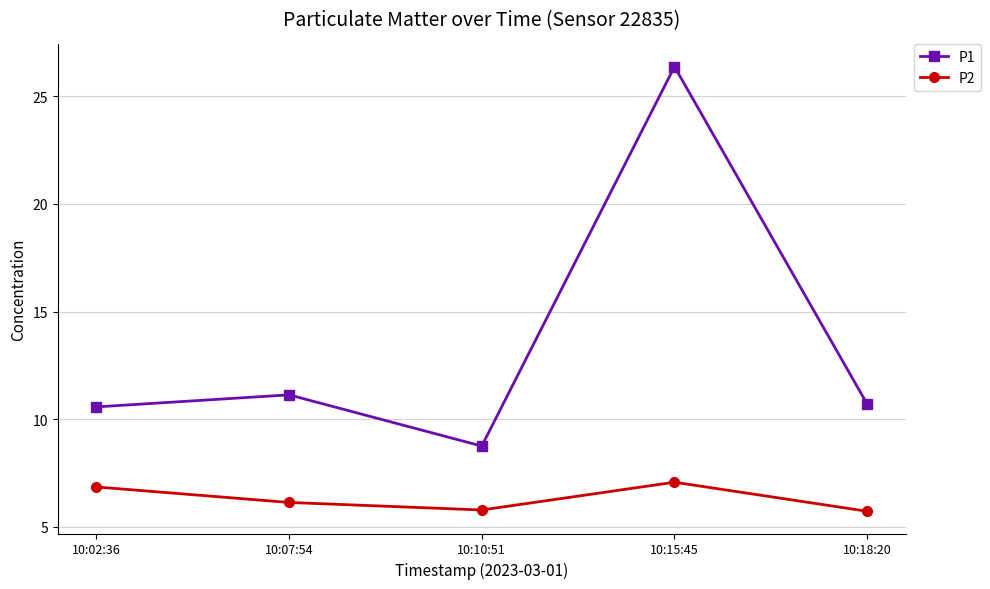

List the series in order of their overall mean, lowest first.

P2, P1